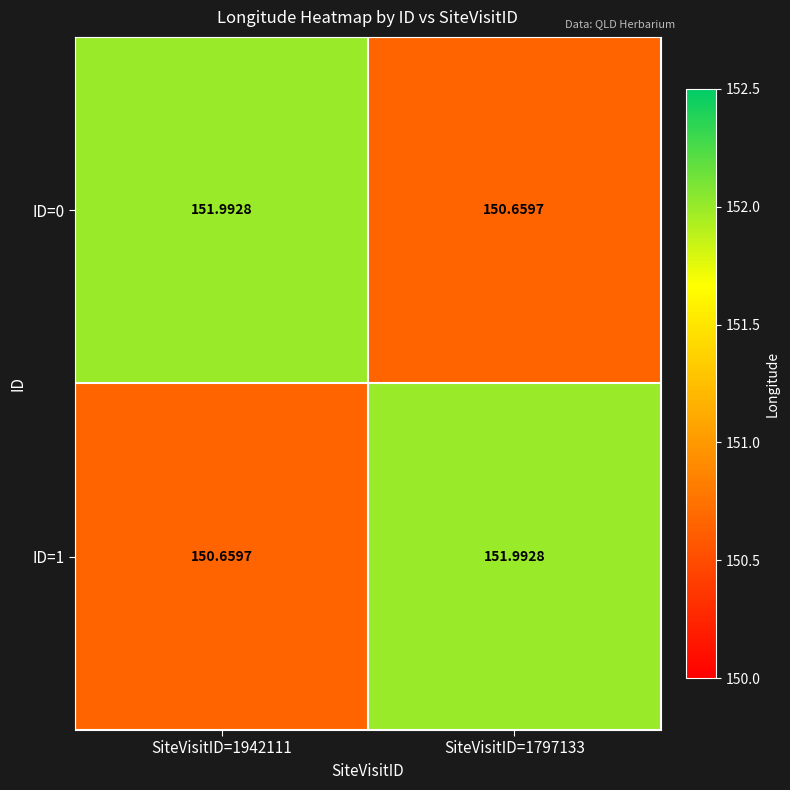

Is the value of ID=1 at SiteVisitID=1942111 greater than the value of ID=0 at SiteVisitID=1942111?

No